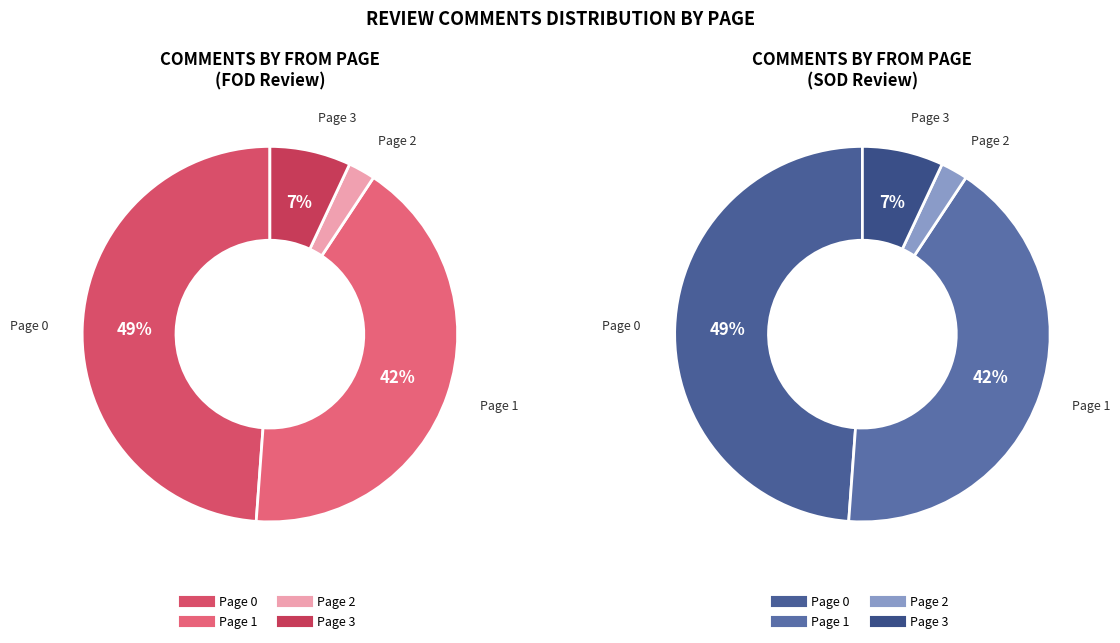

Does 1 represent more than half of the total?

No